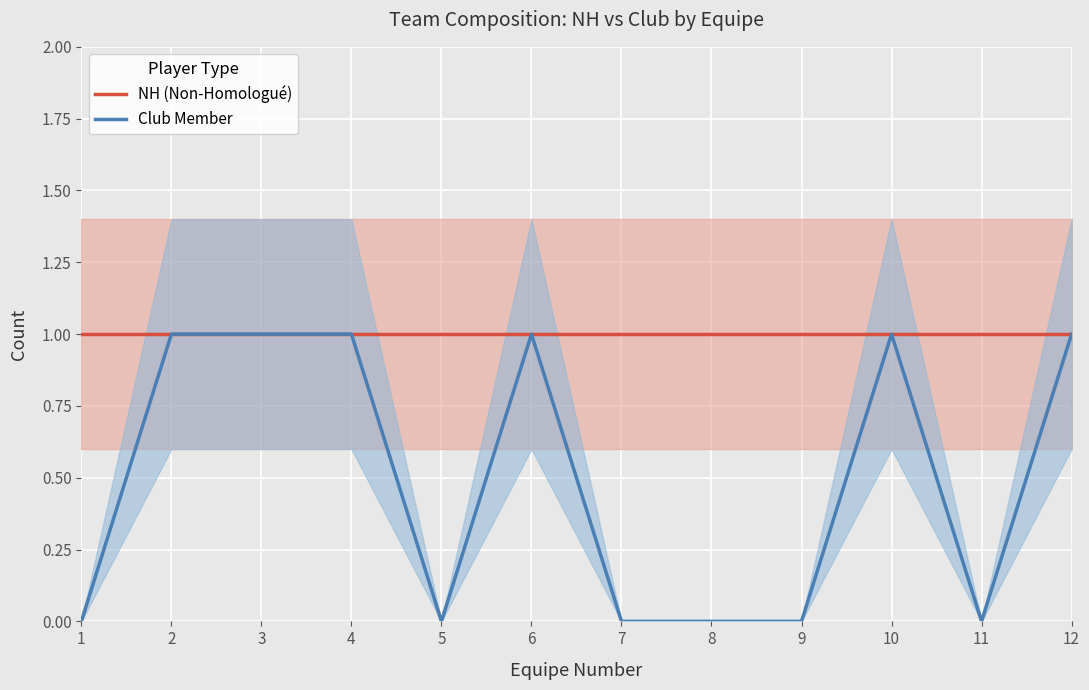

Which category has the highest value in the Club Member series?

2